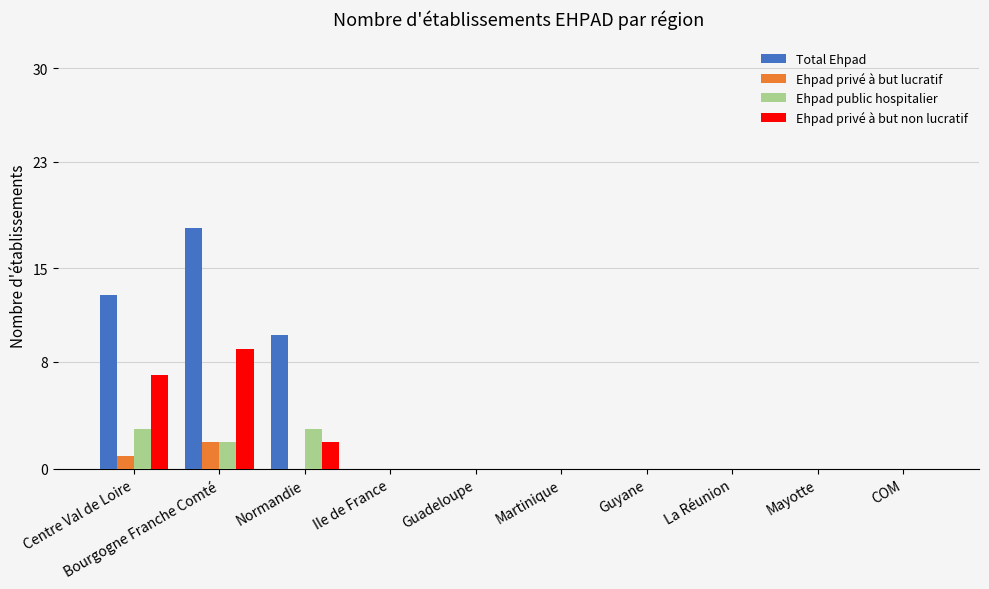

Which series has the largest total across all categories?

Total Ehpad